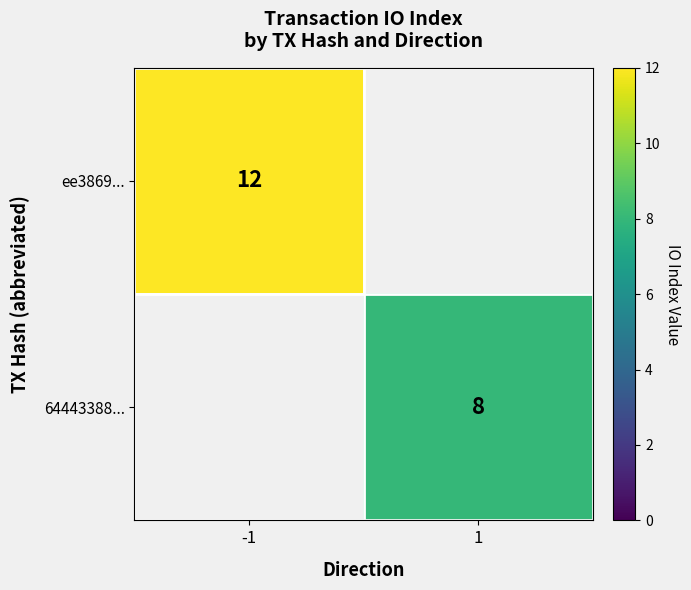

What is the minimum value shown in the chart?

8.0